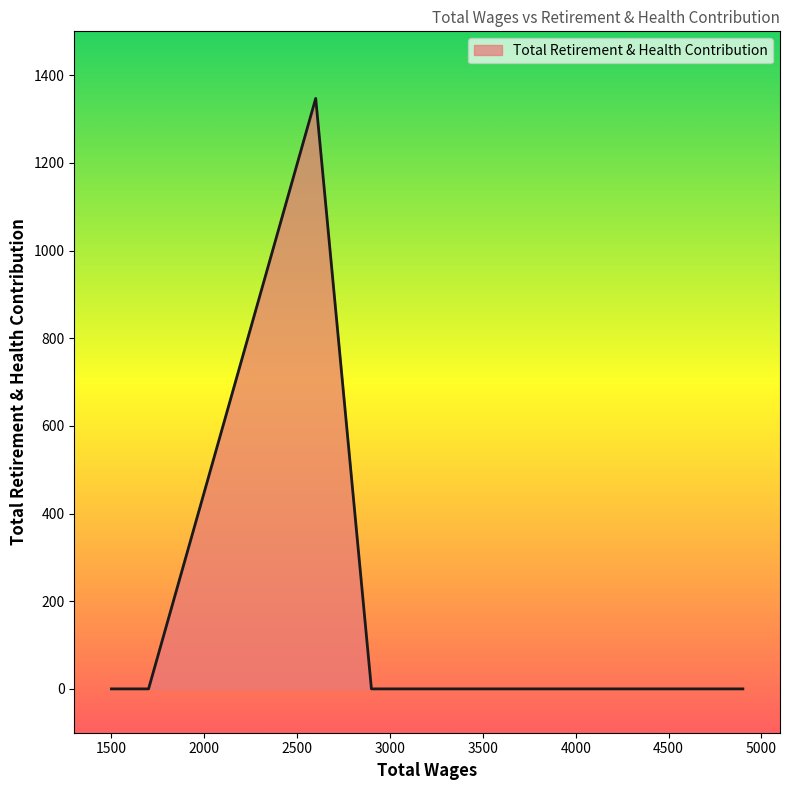

True or false: the data has more than 0 interior local peaks.

True